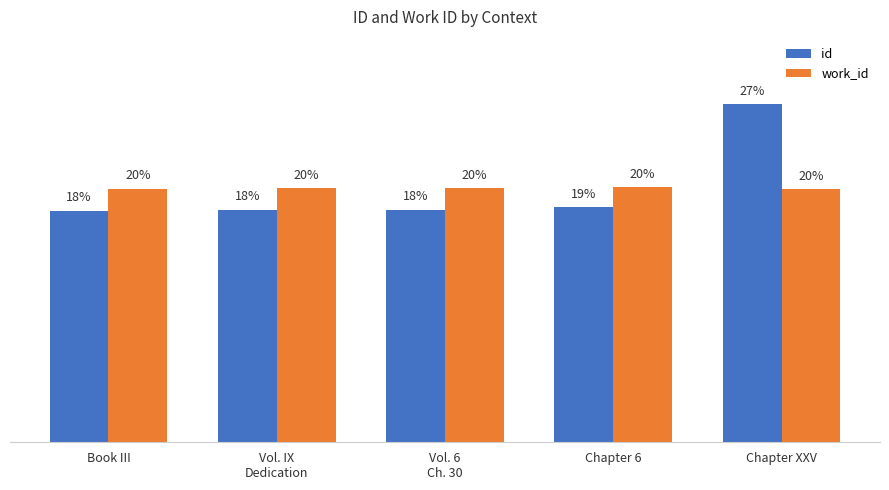

Which series has the widest spread of values?

id